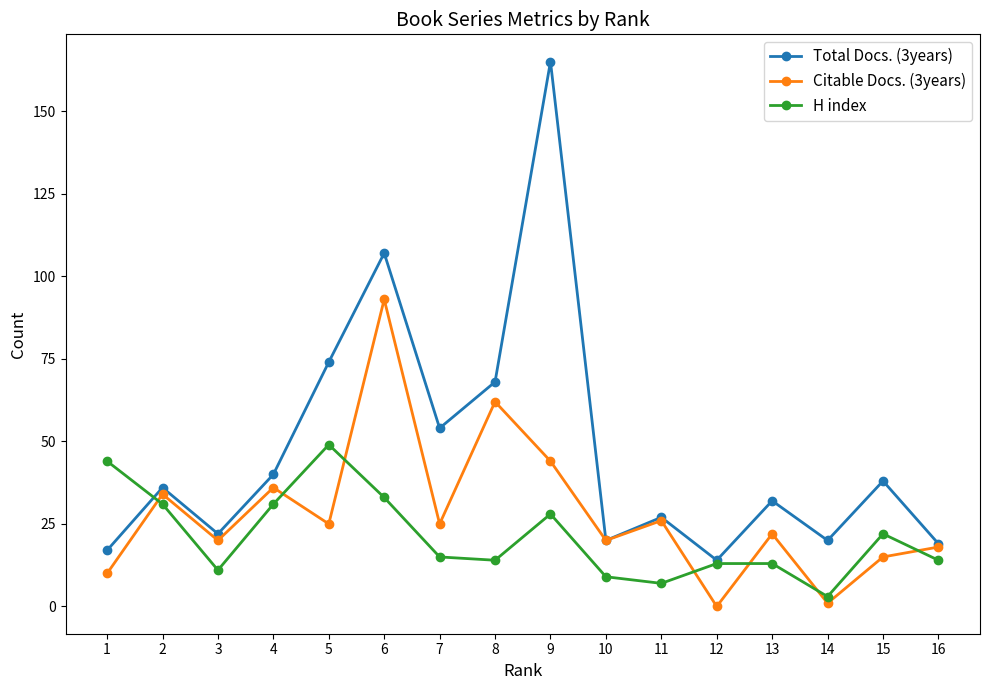

The Citable Docs. (3years) series shows 93 at 6. True or false?

True